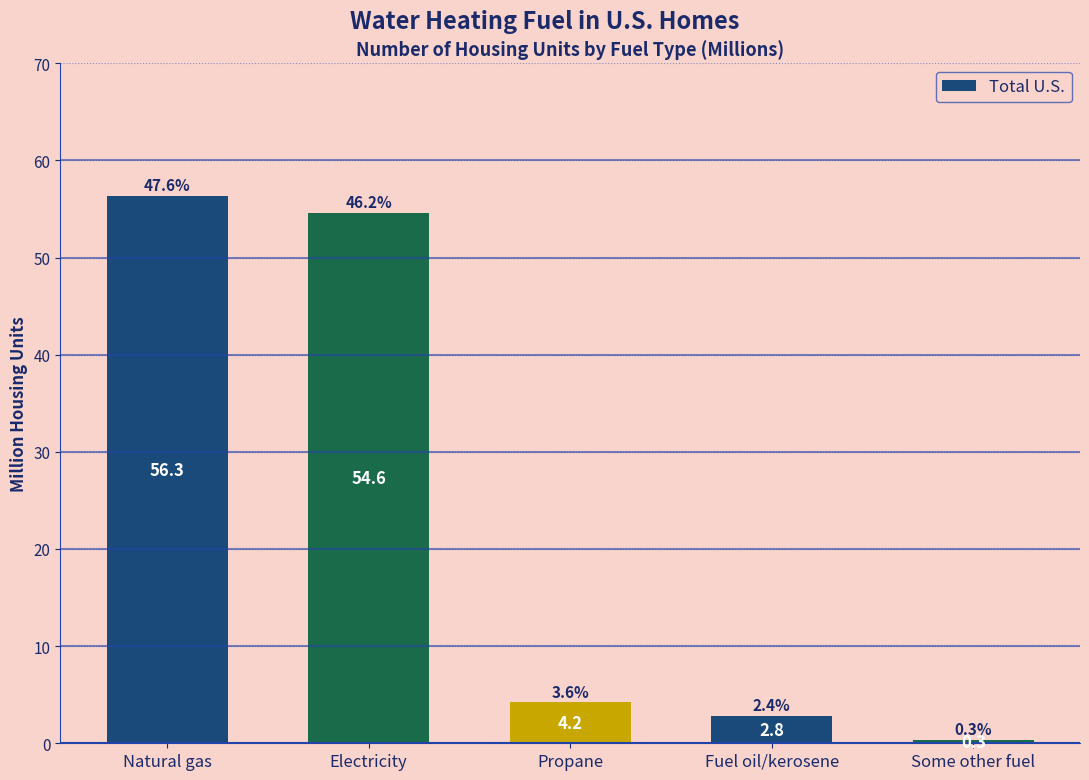

Reading right to left, extract all data points from this chart.

0.3	2.8	4.2	54.6	56.3